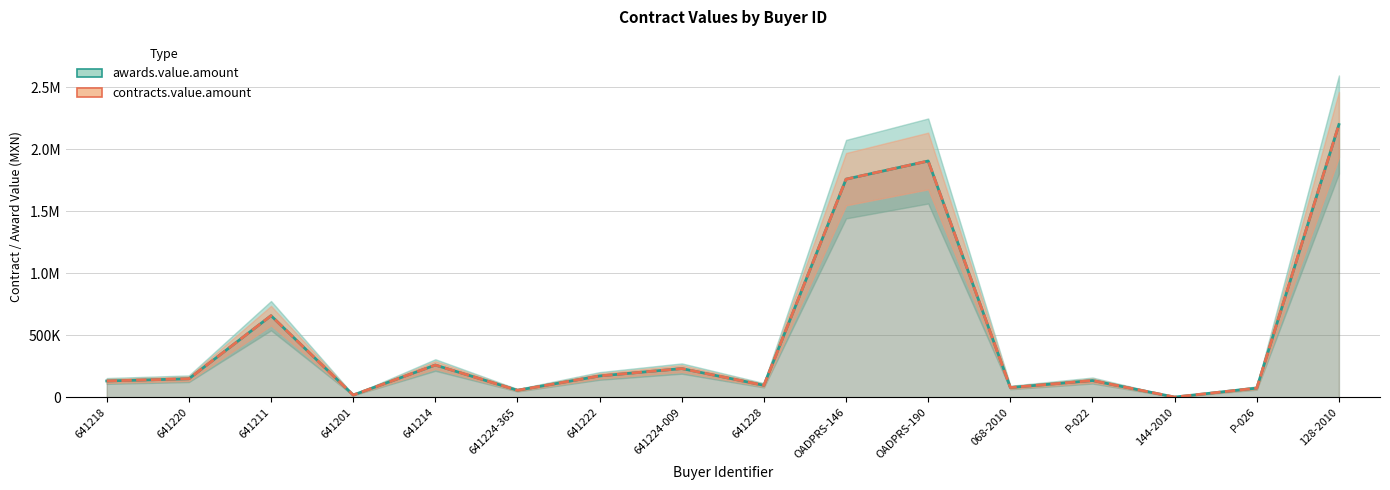

What is the average value of the awards.value.amount series?

494819.1